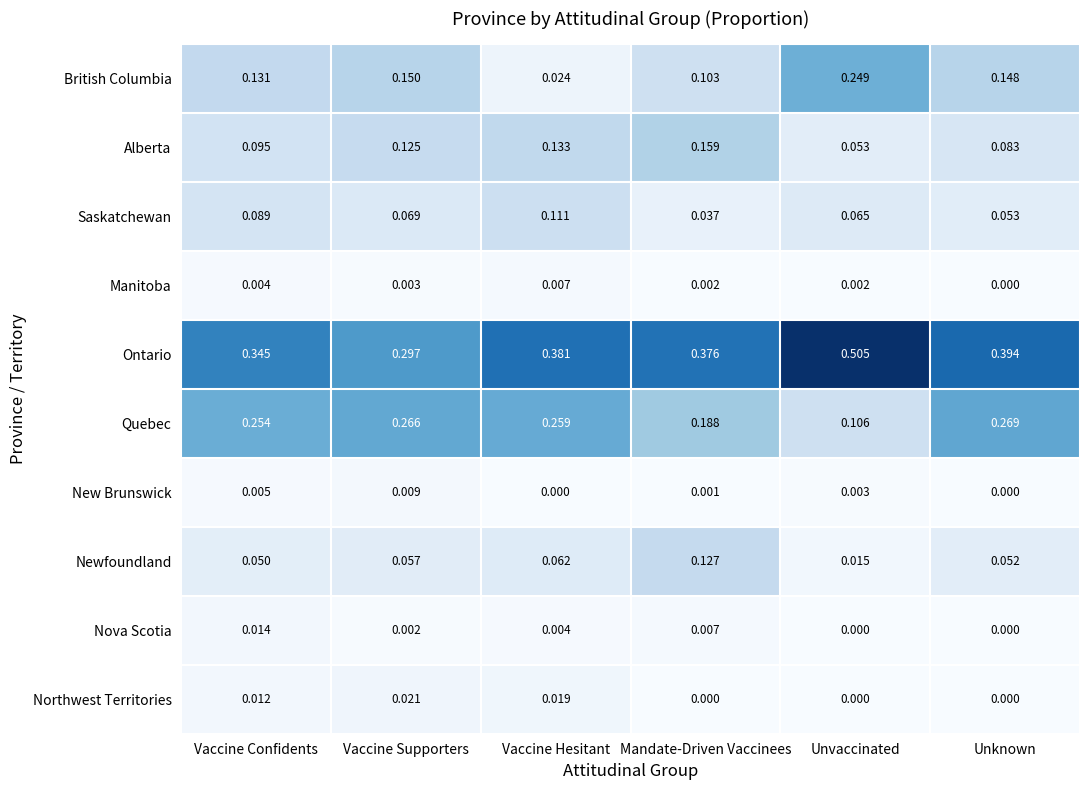

Which series has the largest total across all categories?

Ontario